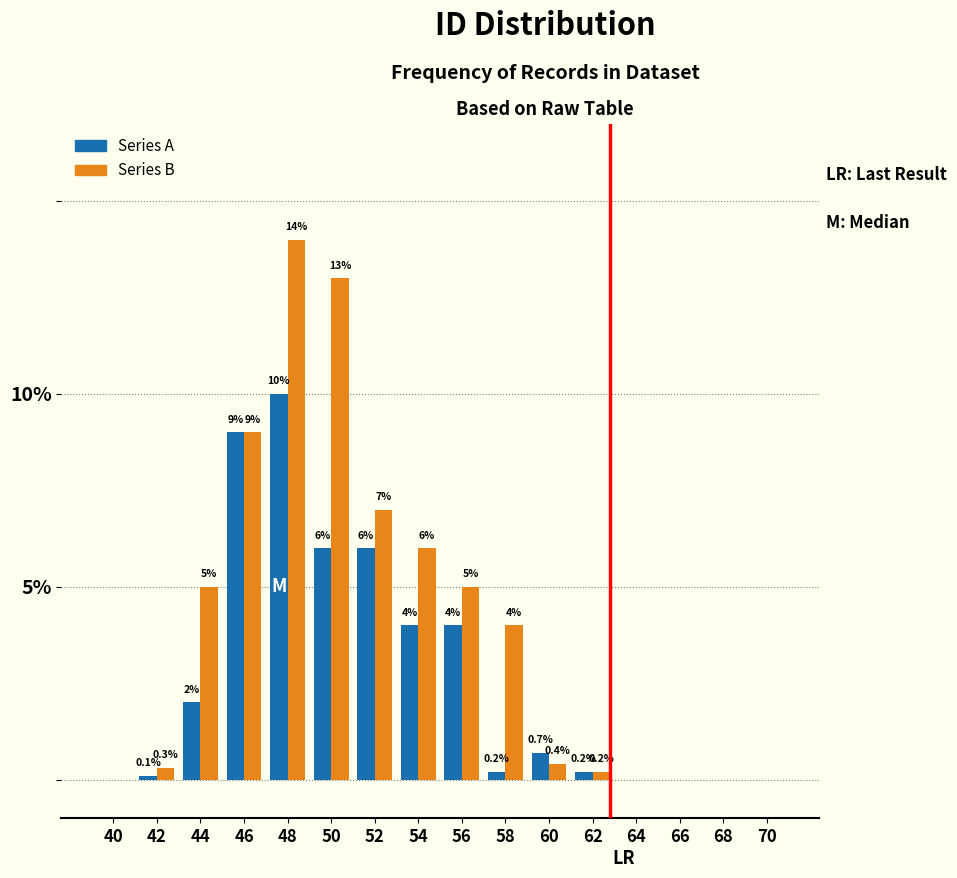

Reading left to right, list all the values displayed in this chart.

Series A: 40=0.0	42=0.1	44=2.0	46=9.0	48=10.0	50=6.0	52=6.0	54=4.0	56=4.0	58=0.2	60=0.7	62=0.2	64=0.0	66=0.0	68=0.0	70=0.0
Series B: 40=0.0	42=0.3	44=5.0	46=9.0	48=14.0	50=13.0	52=7.0	54=6.0	56=5.0	58=4.0	60=0.4	62=0.2	64=0.0	66=0.0	68=0.0	70=0.0